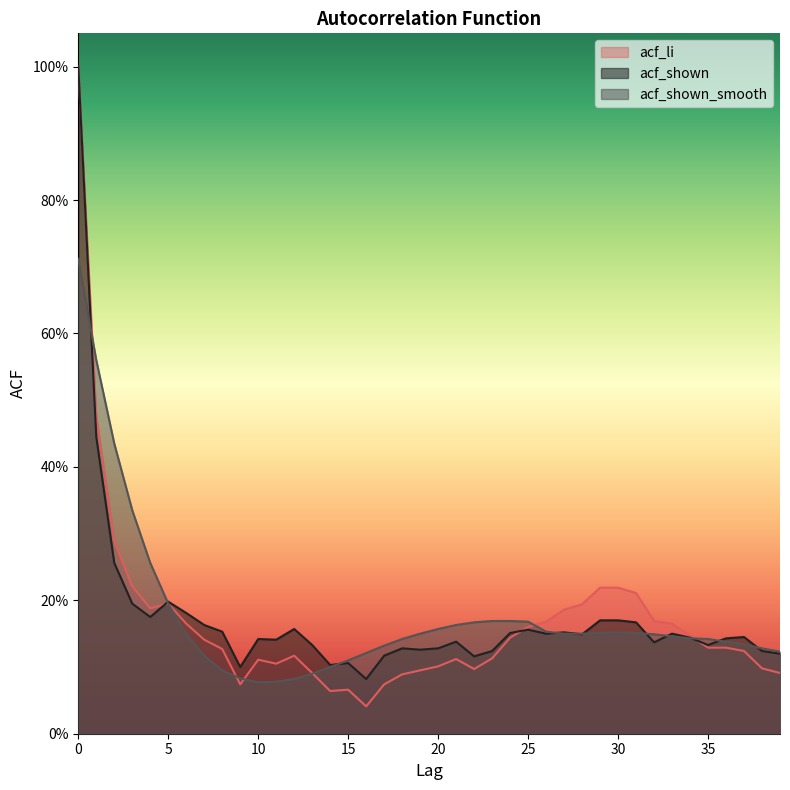

Between 2 and 39, which is larger?

2